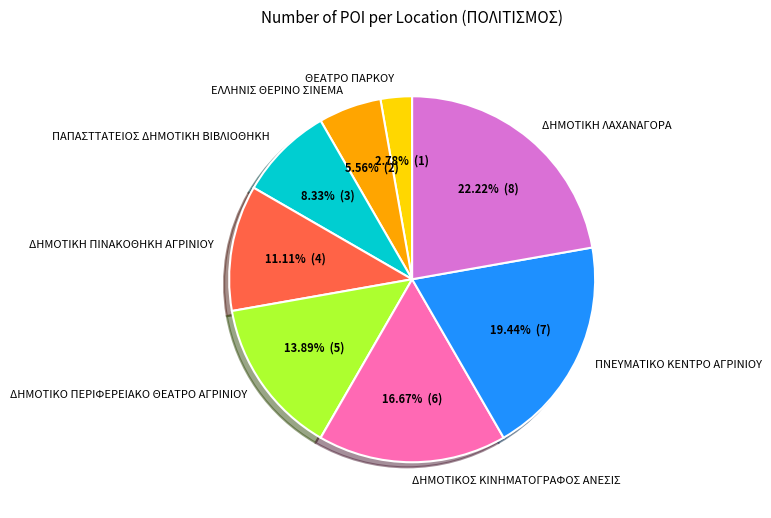

True or false: ΔΗΜΟΤΙΚΗ ΠΙΝΑΚΟΘΗΚΗ ΑΓΡΙΝΙΟΥ accounts for 1% of the total.

False